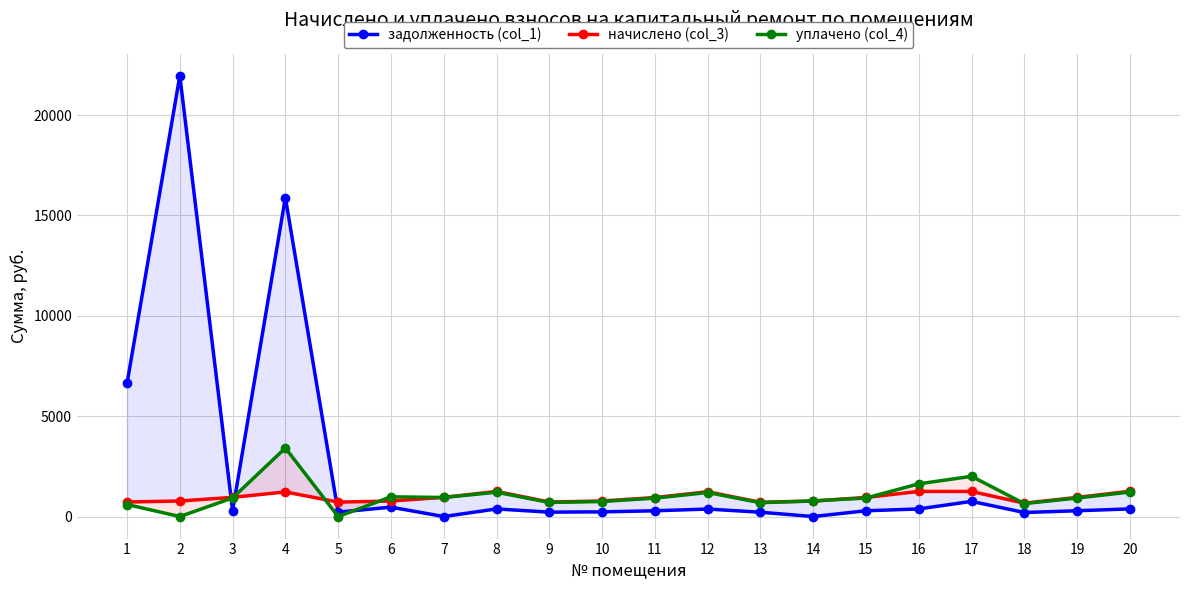

At which category does задолженность (col_1) reach its first local valley?

3